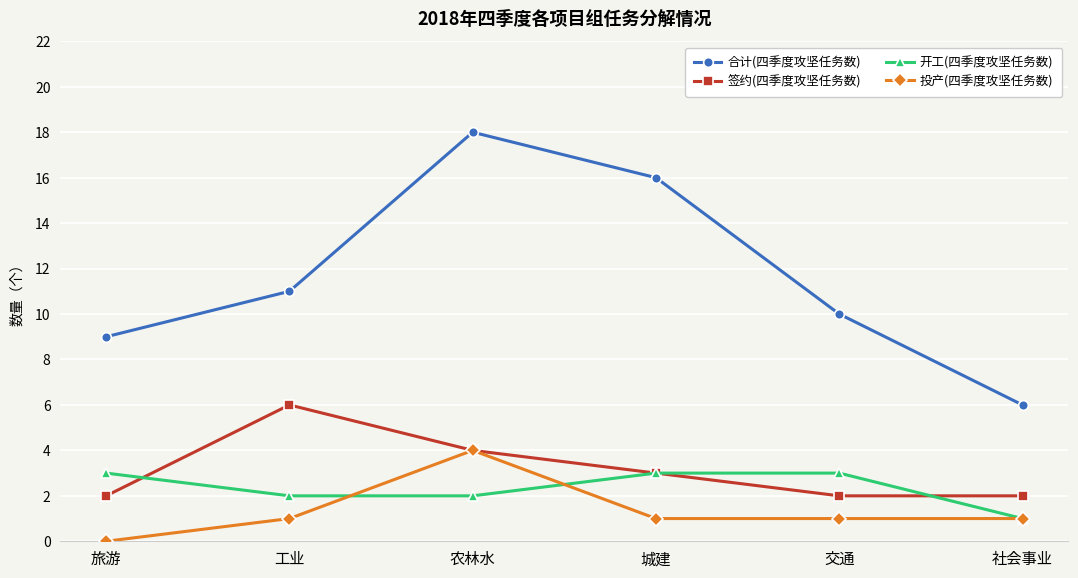

Which category has the highest value in the 投产(四季度攻坚任务数) series?

农林水